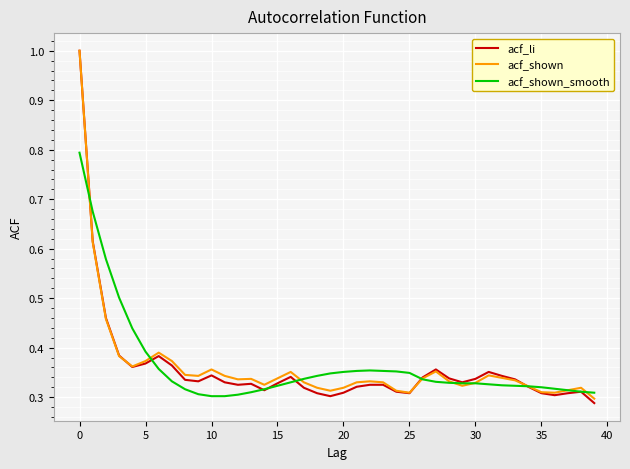

What is the maximum value for acf_shown_smooth?

0.8